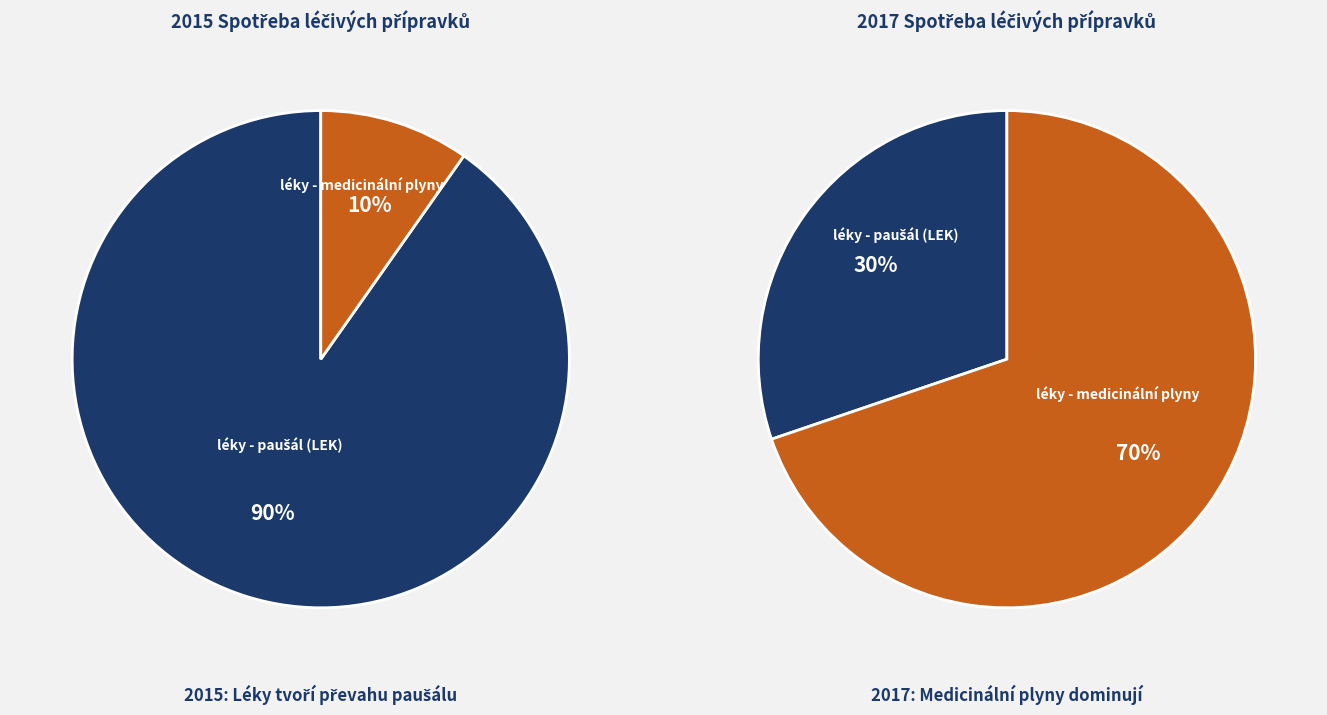

How many slices are in this pie chart?

2